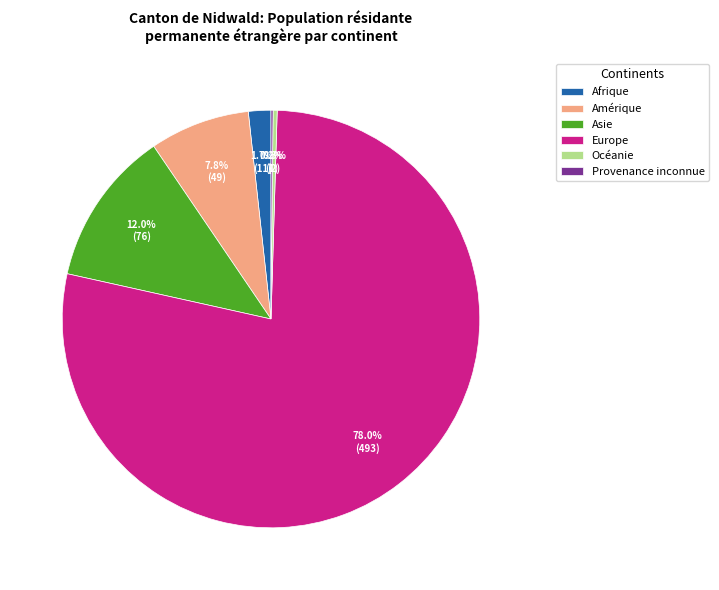

What percentage is NOT represented by Asie?

88.0%